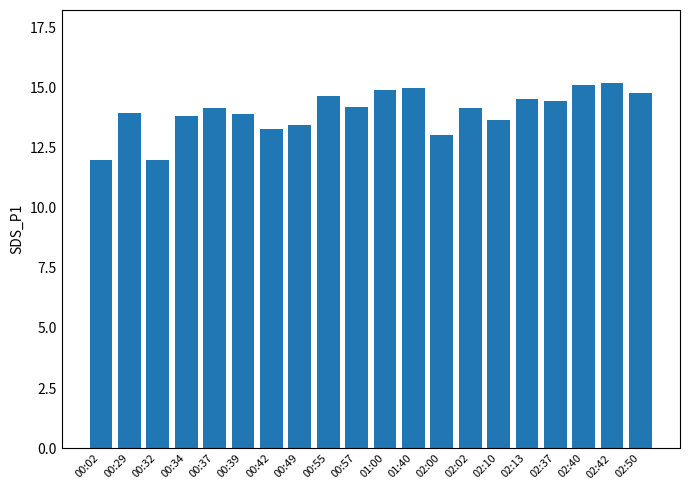

What is the approximate value at 00:39?

13.9